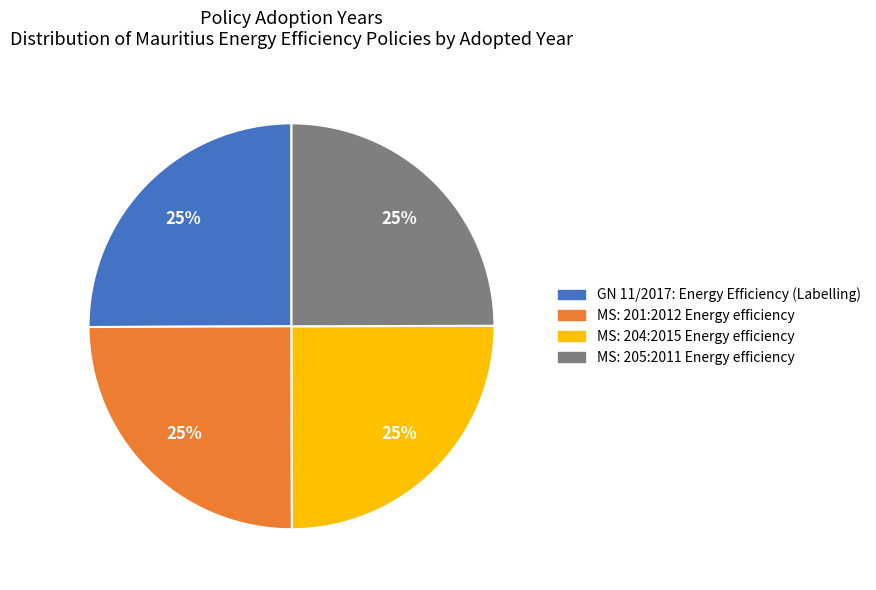

Does any single category account for the majority?

No